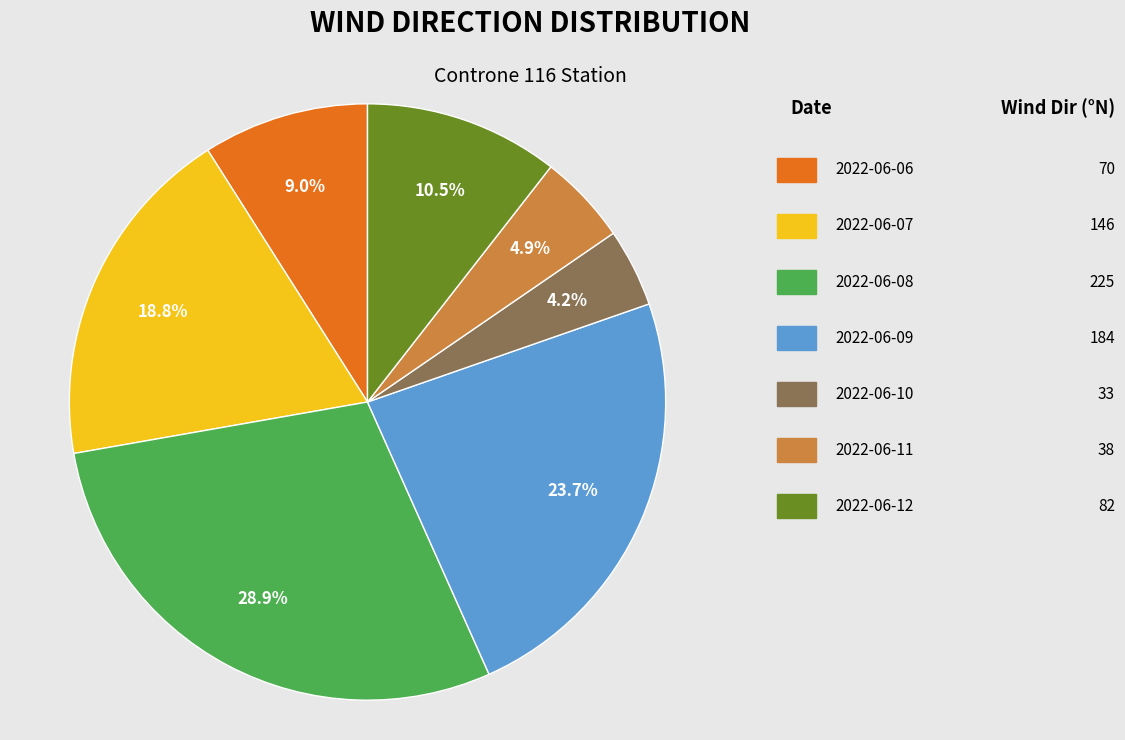

Does any single category account for the majority?

No